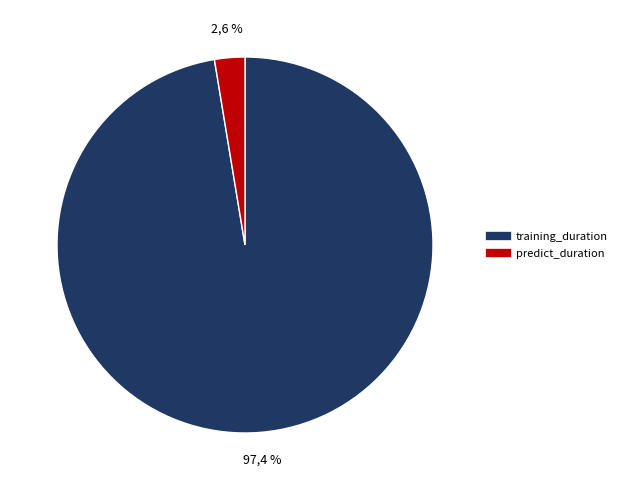

The predict_duration slice represents 1% of the pie. True or false?

False